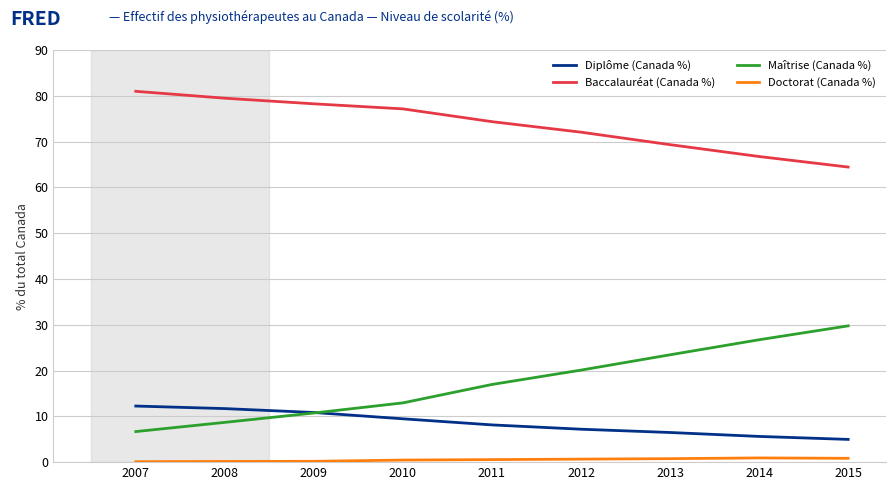

Count the number of data series in this chart.

4